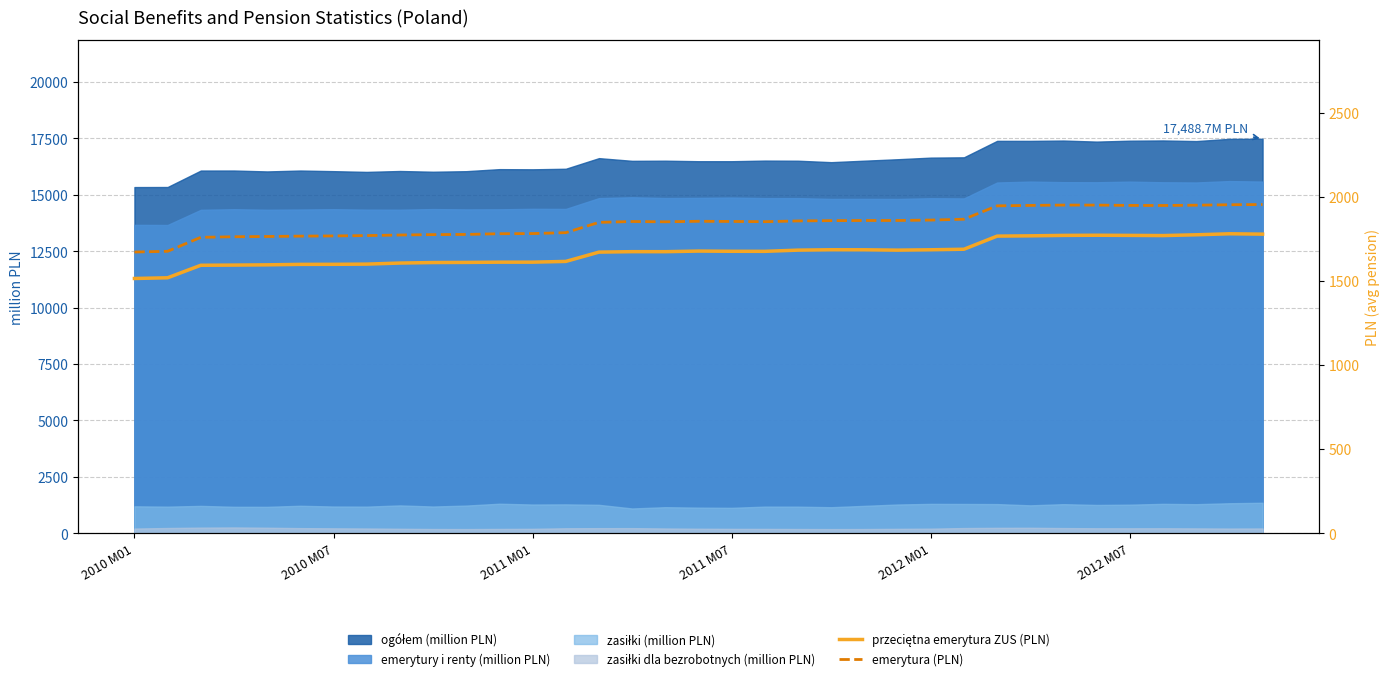

At which label is emerytura (PLN) closest to 1814?

13